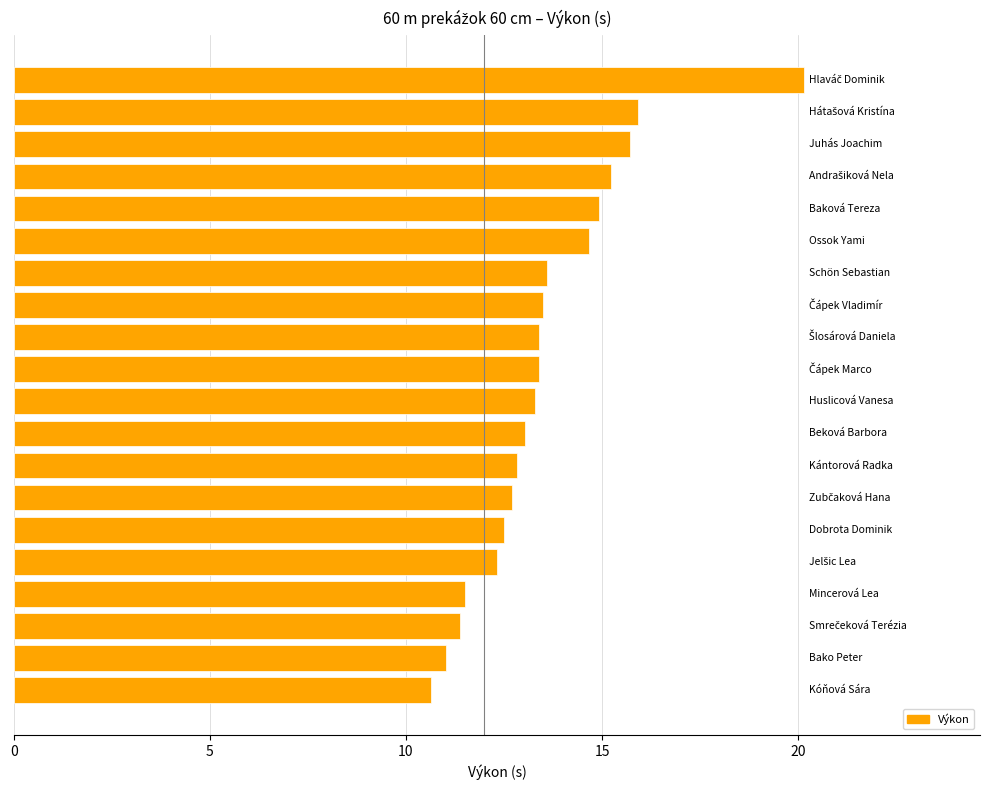

Count the number of data series in this chart.

1